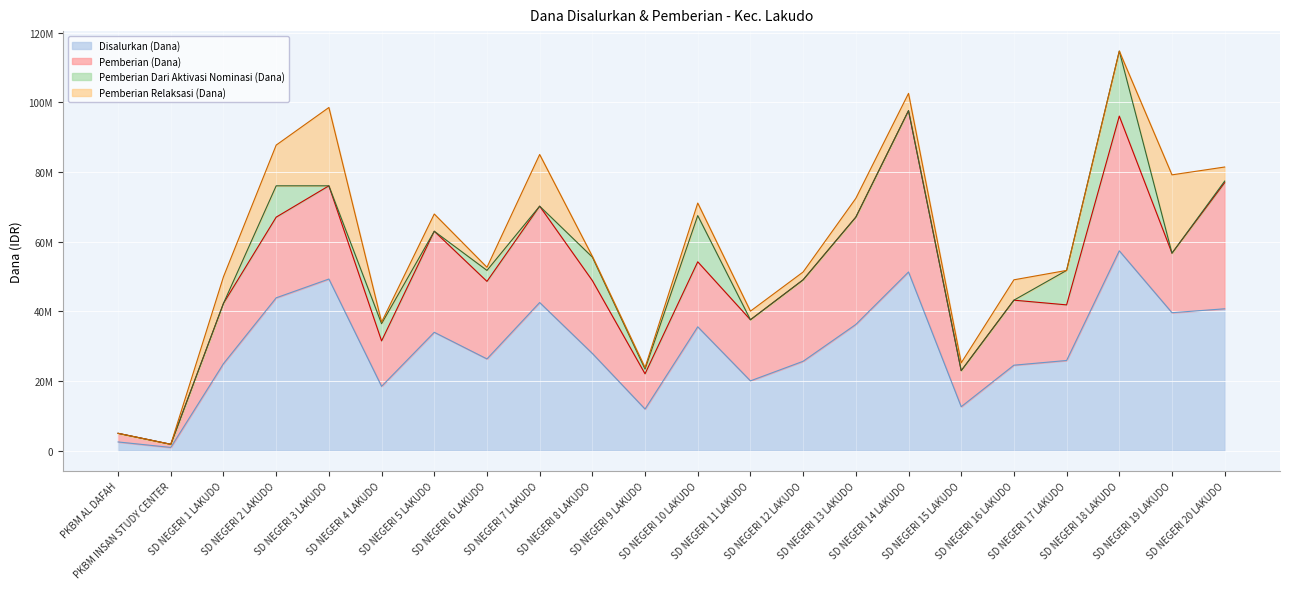

What are all the series names shown in the legend?

Disalurkan (Dana), Pemberian (Dana), Pemberian Dari Aktivasi Nominasi (Dana), Pemberian Relaksasi (Dana)